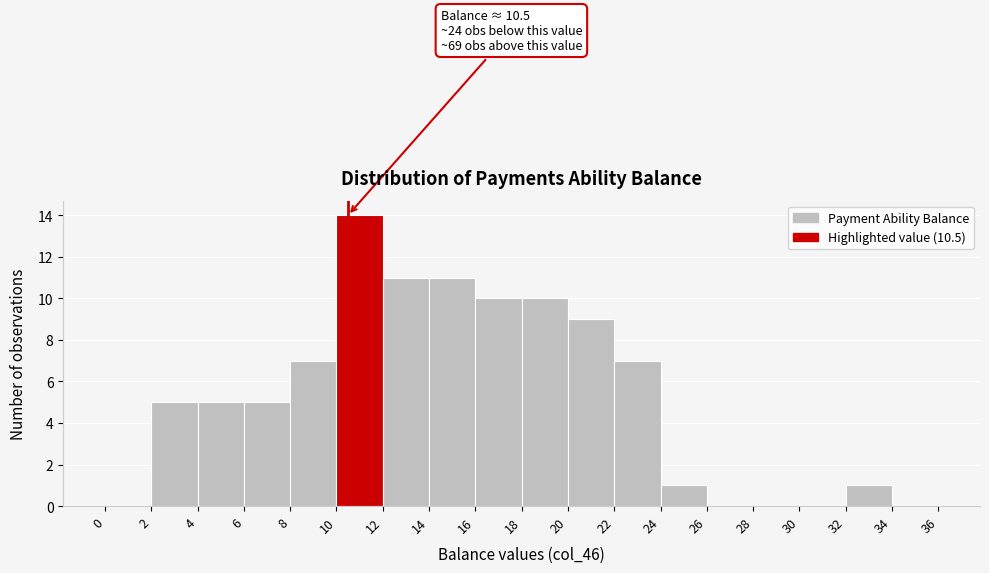

Over which range of the x-axis is the bar tallest?

10 to 12